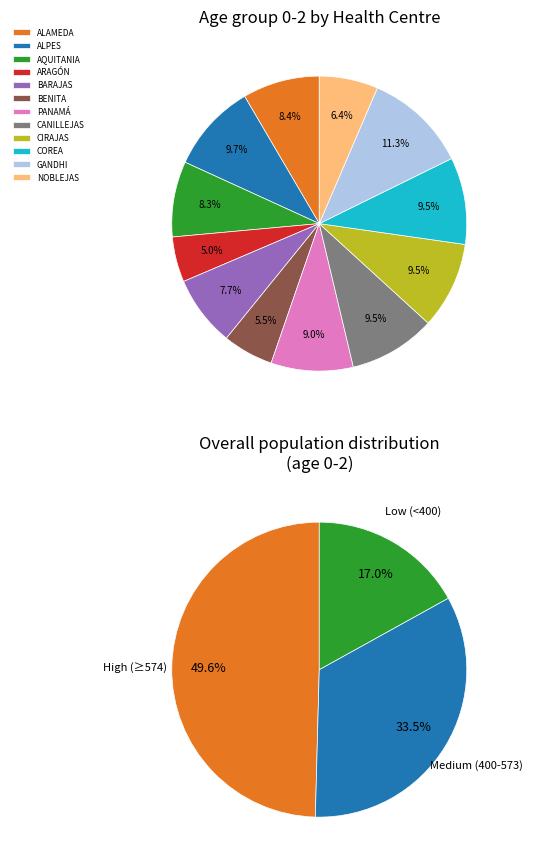

Is the sum of C.S. GANDHI and C.S. AQUITANIA greater than half?

No